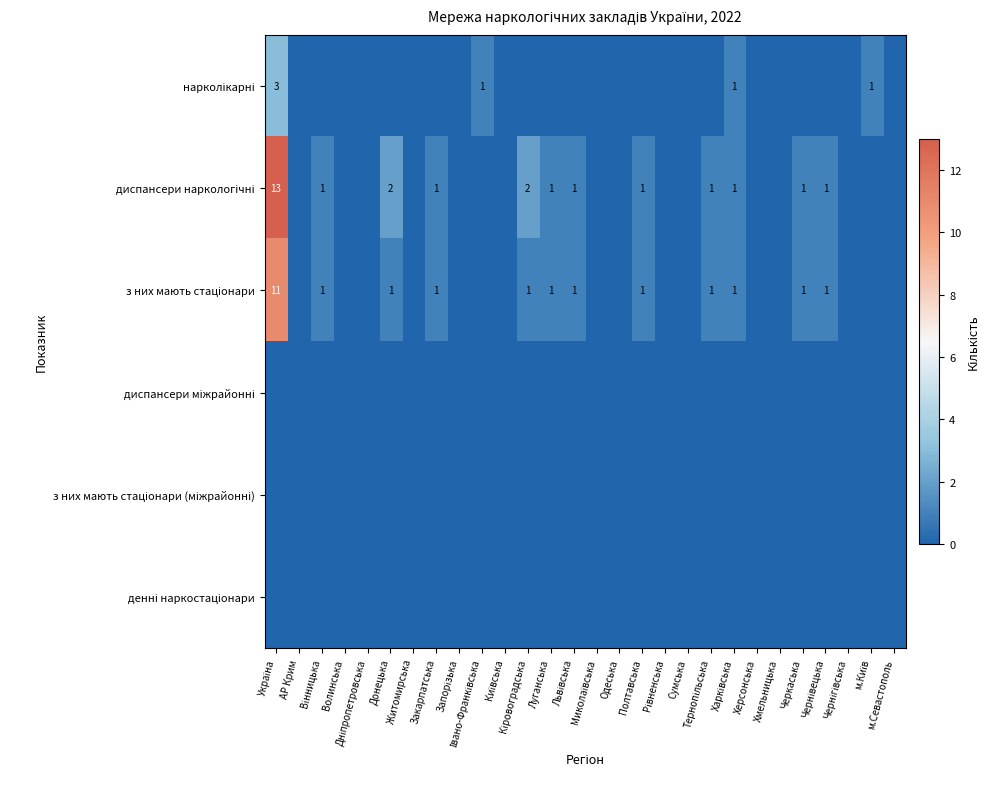

Which has a higher value, м.Київ or Рівненська?

м.Київ